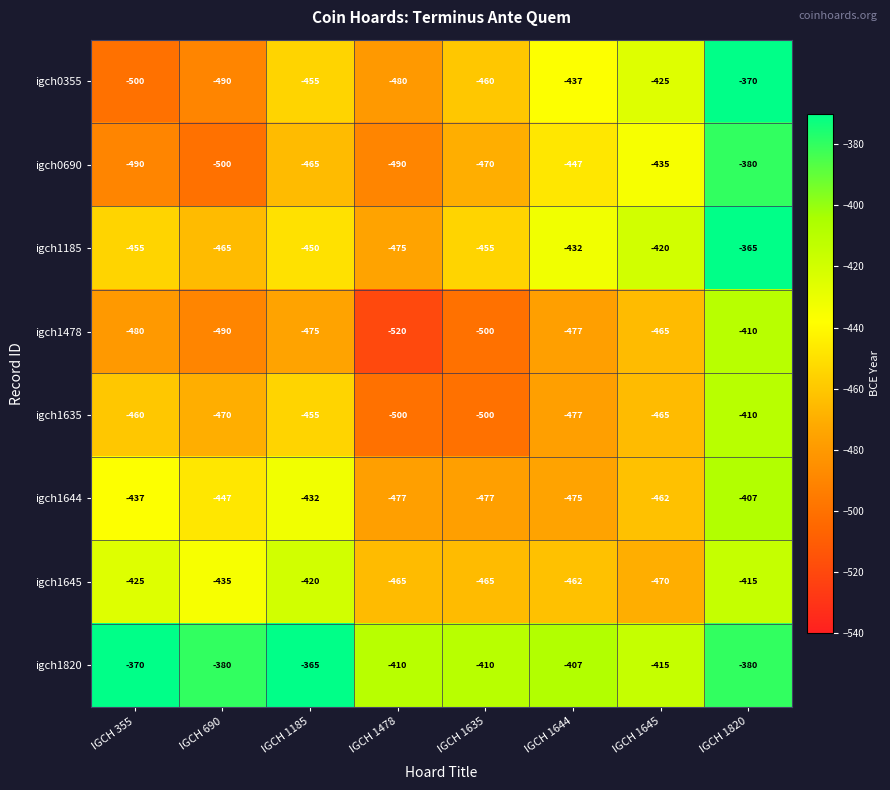

What is the smallest value displayed?

-520